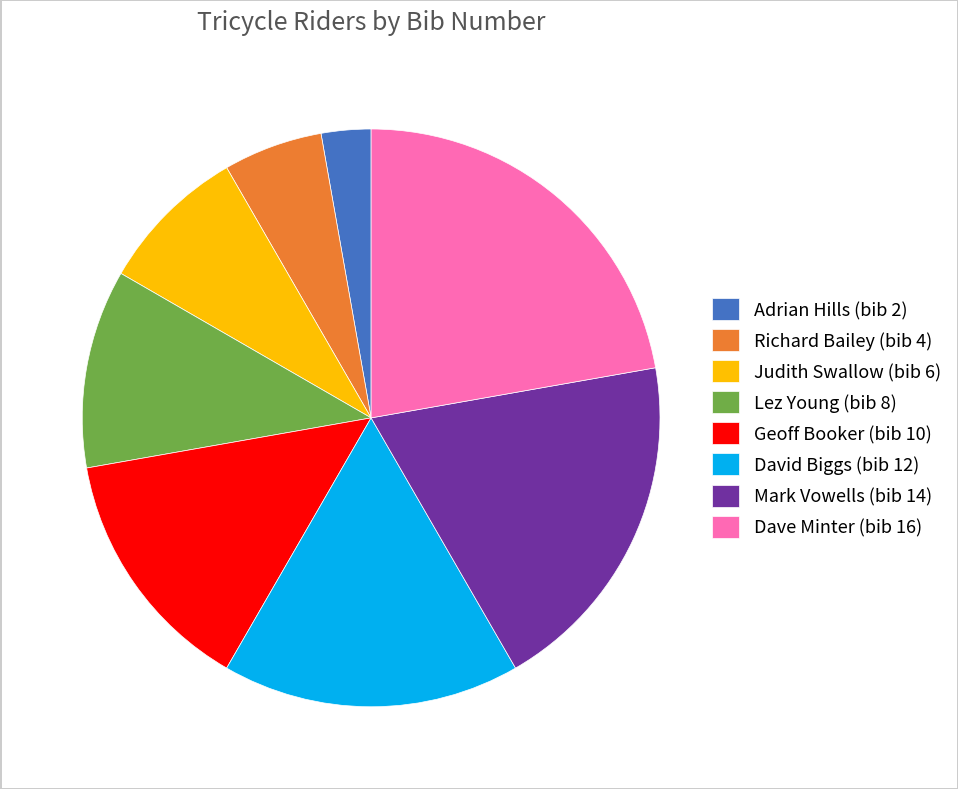

Do David Biggs (bib 12) and Mark Vowells (bib 14) together represent more than half of the pie?

No